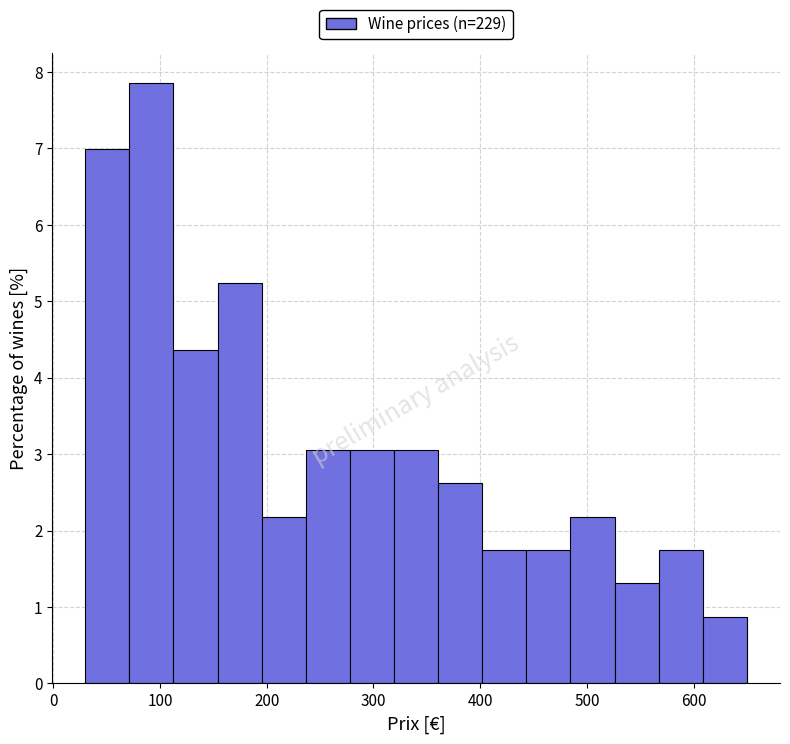

Which range on the x-axis has the tallest bar?

70 to 110